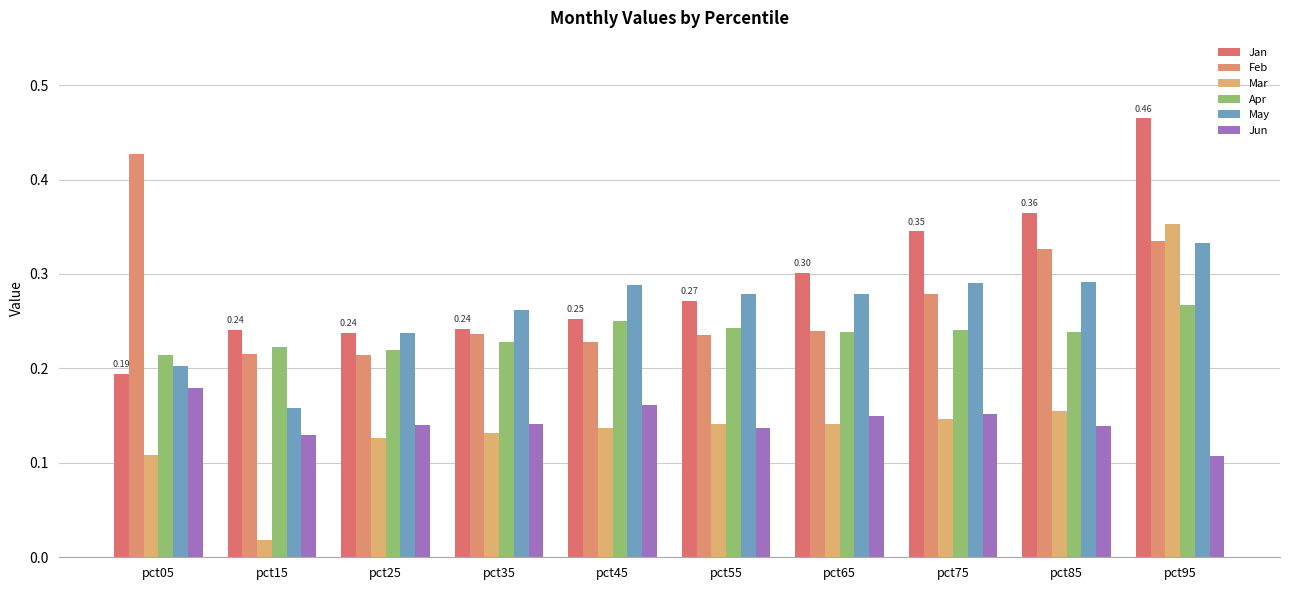

What is the maximum value shown in the chart?

0.5